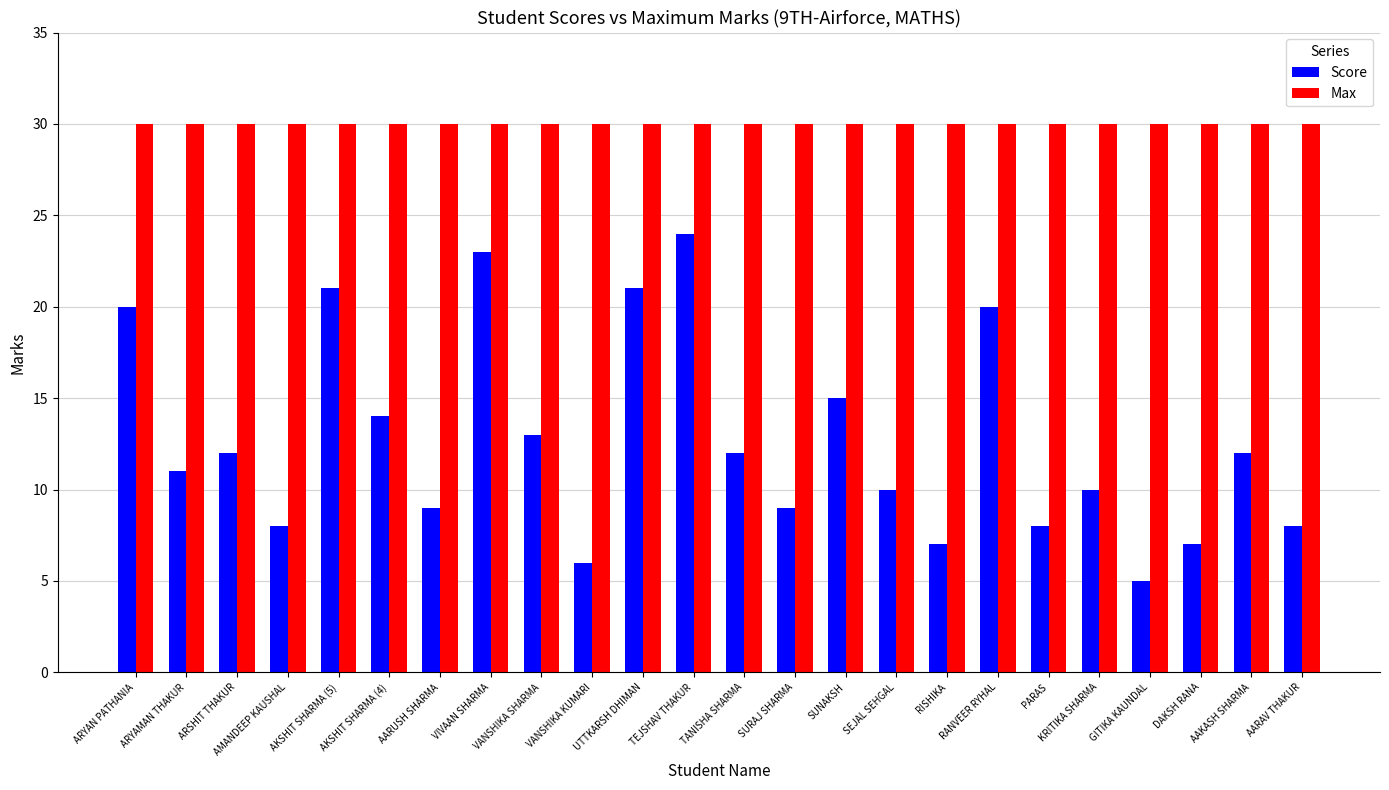

Which series has the largest total across all categories?

Max